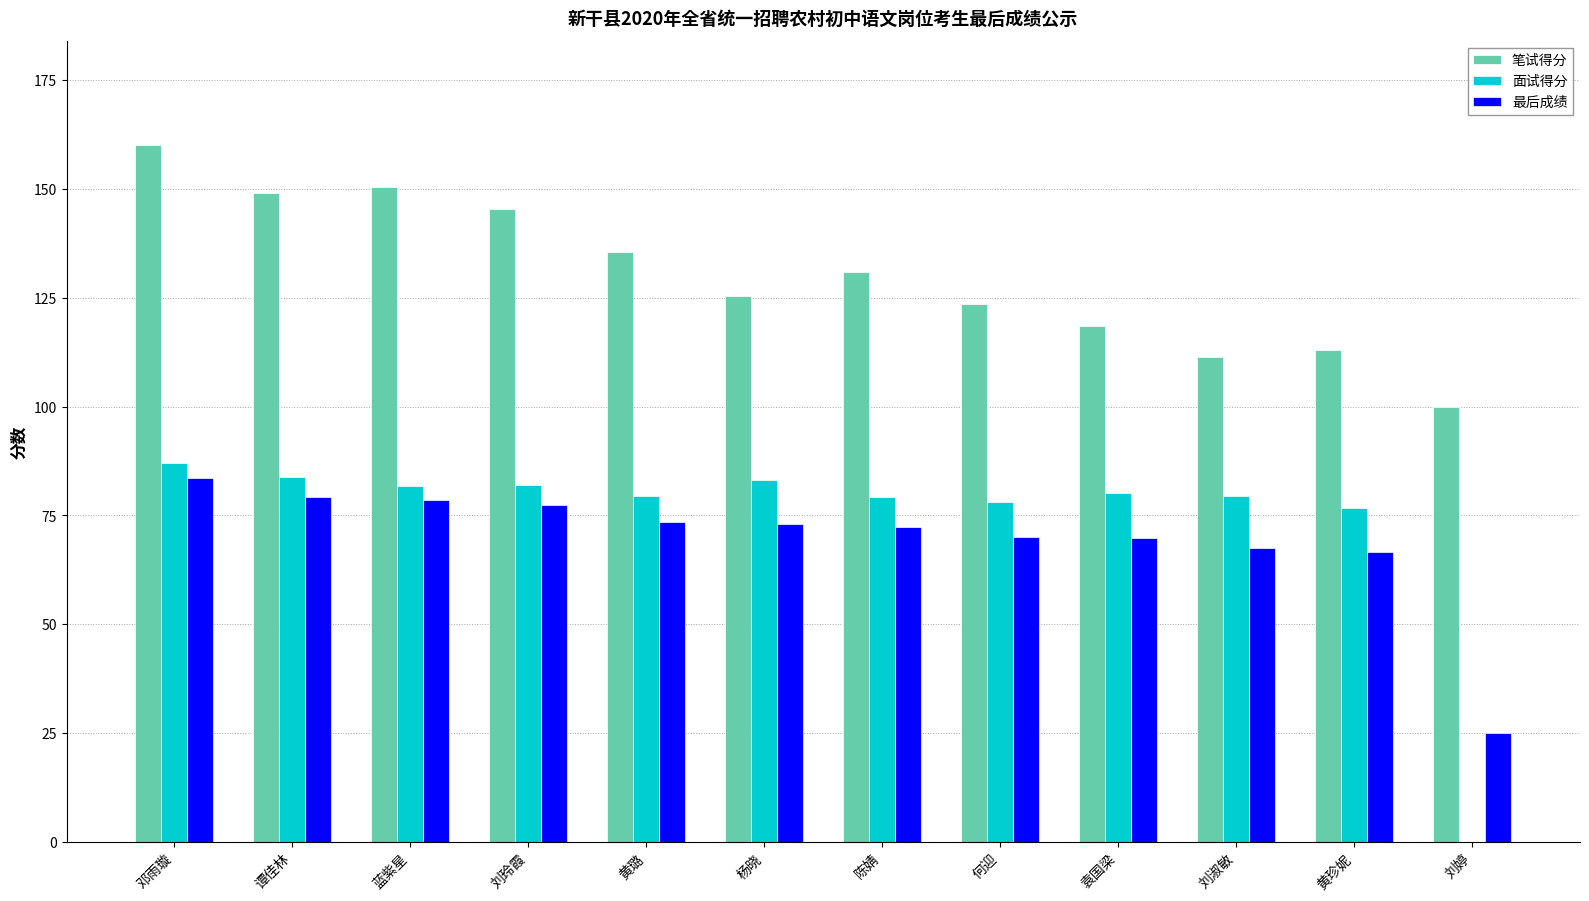

What is the maximum value for 最后成绩?

83.5